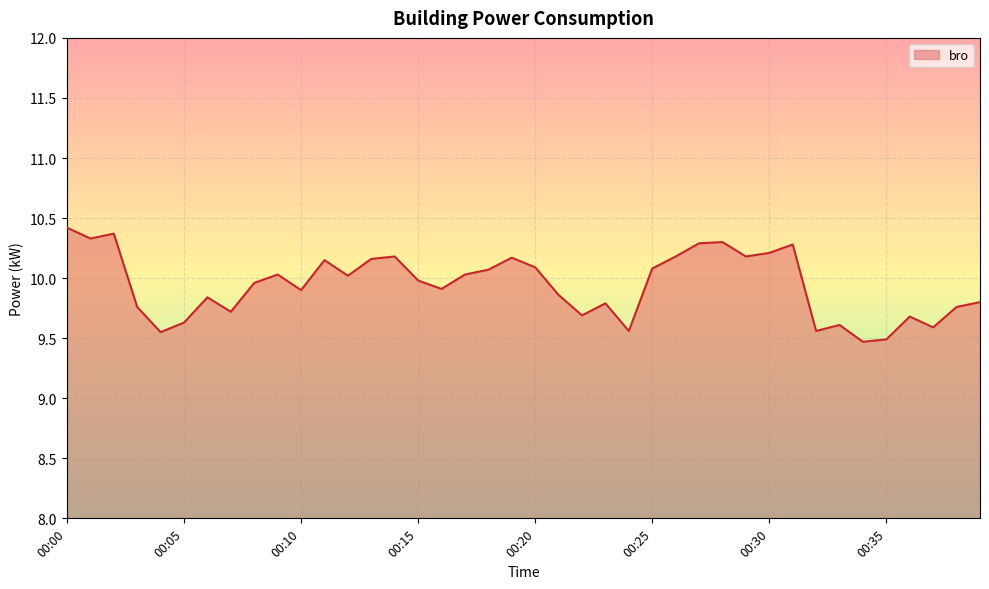

What is the maximum value shown in the chart?

10.4